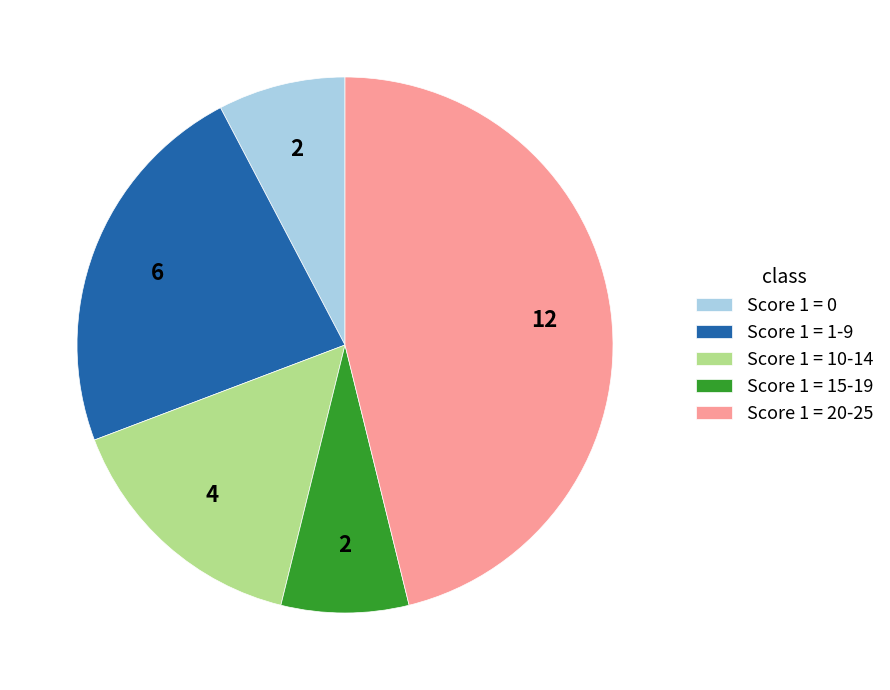

What is the largest slice in the pie chart?

Score 1 = 20-25